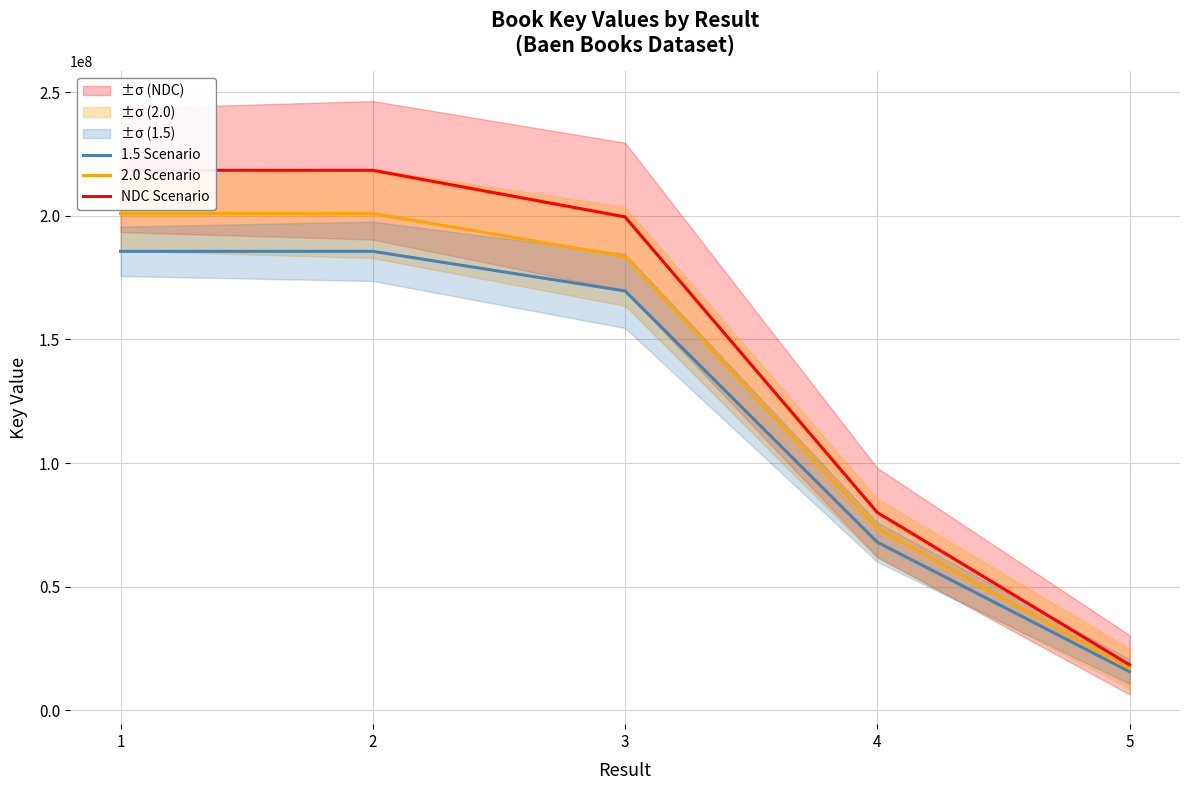

At which category is the sum across all series the highest?

2